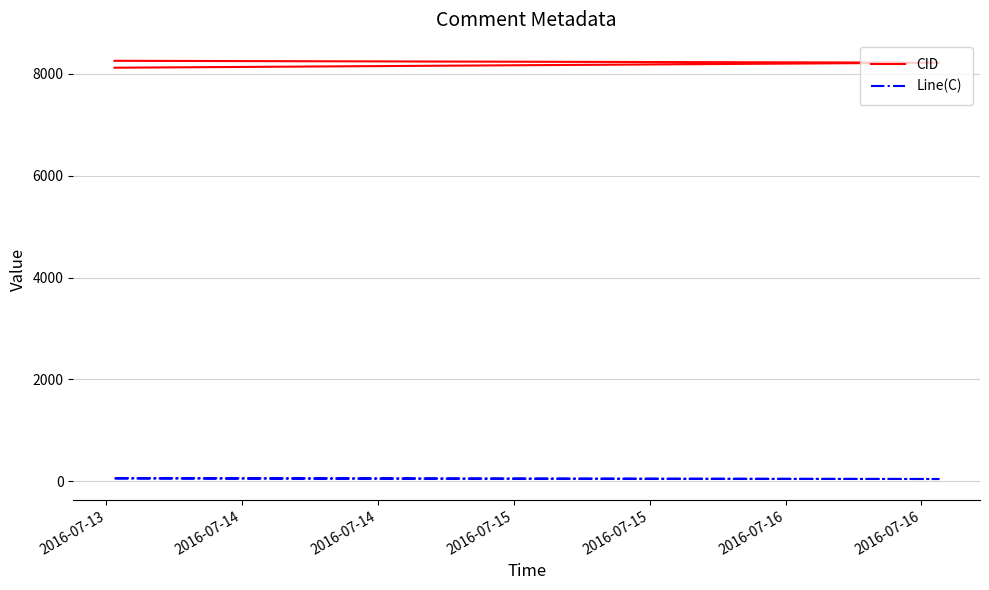

What is the difference between the maximum and minimum values in the Line(C) series?

15